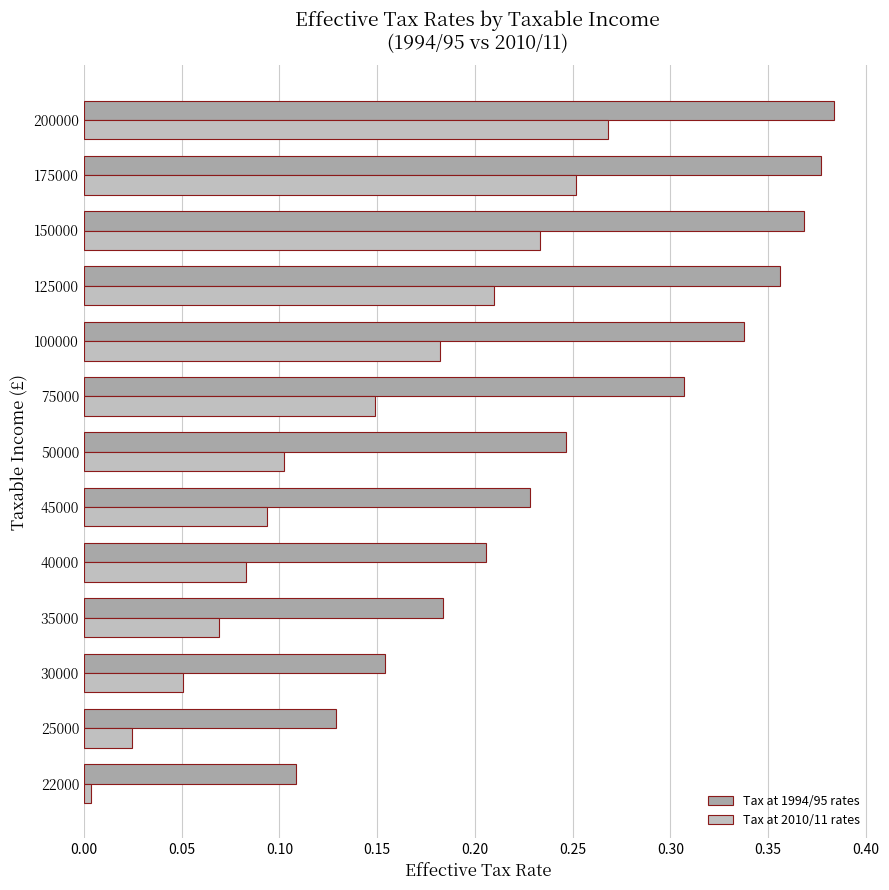

At which category does the chart reach its minimum across all series?

22000